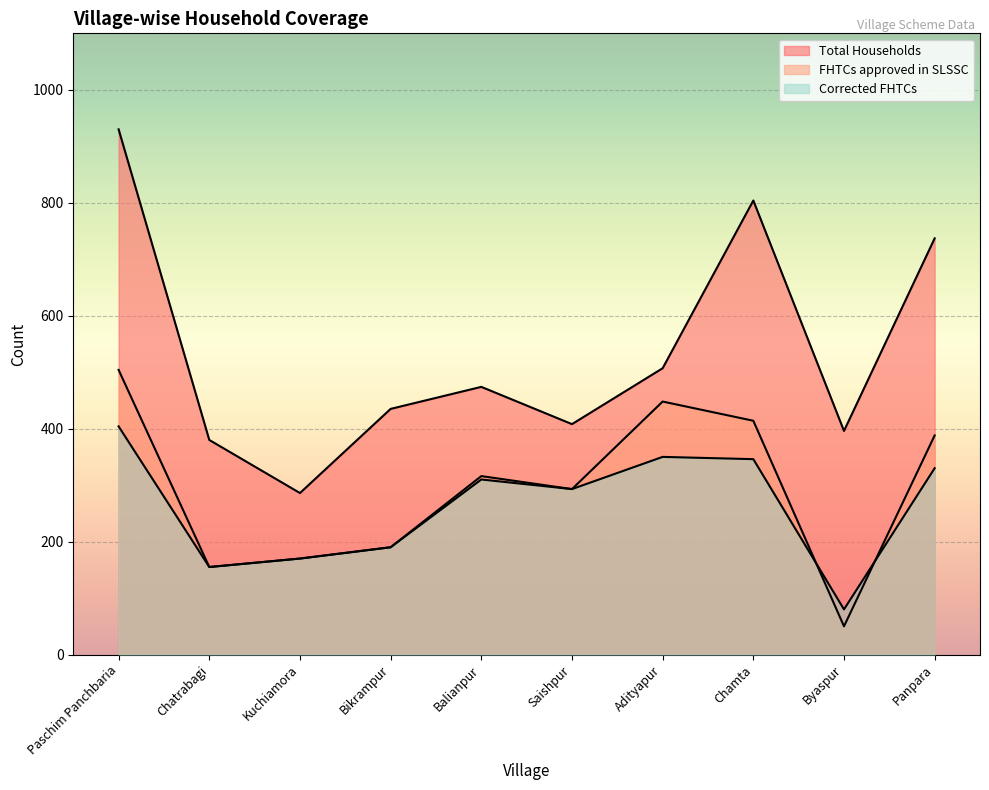

Which series has the widest spread of values?

Total Households